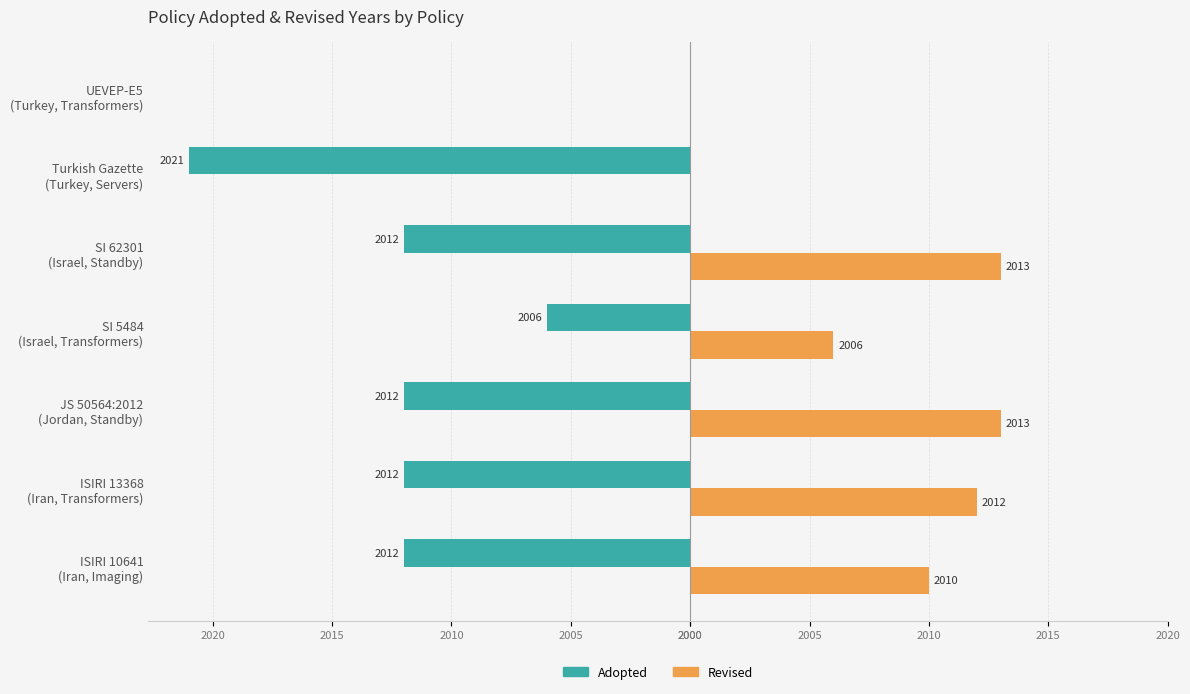

What are all the series names shown in the legend?

Adopted, Revised